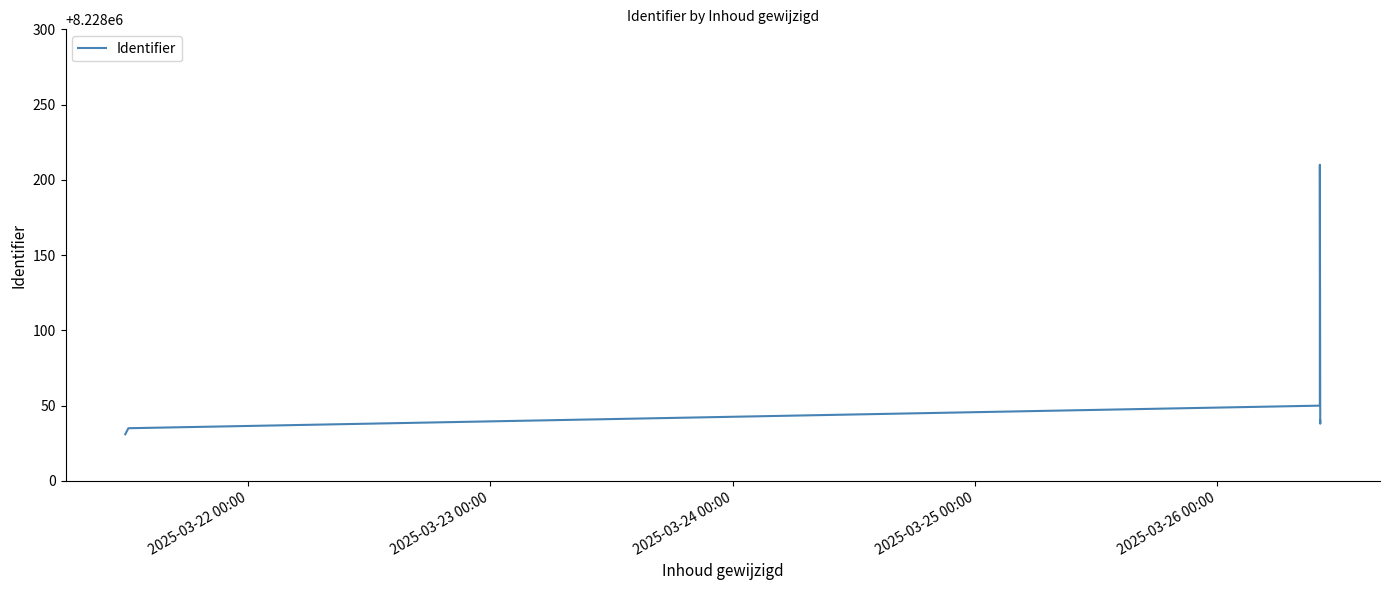

True or false: the data has more than 2 interior local peaks.

False